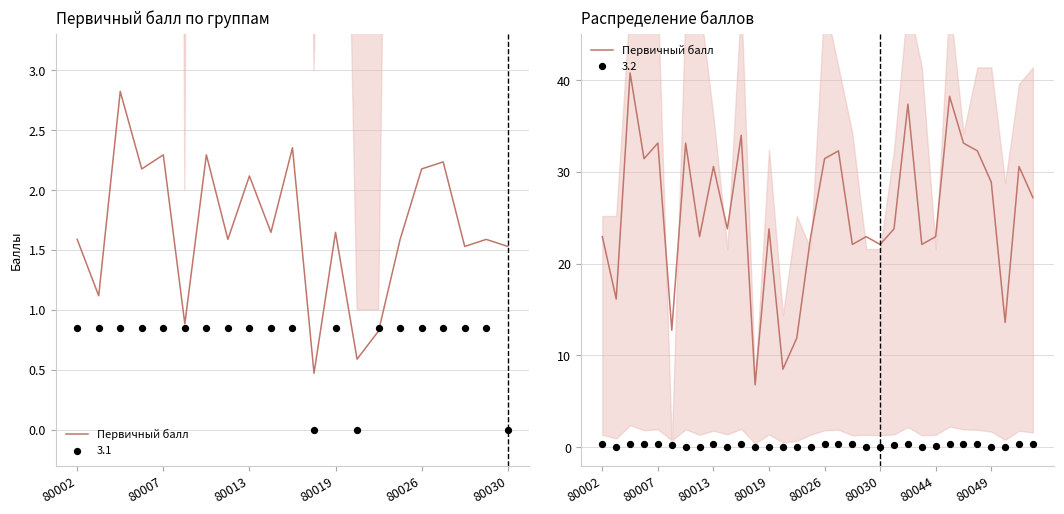

Approximately how many times larger is the value at 29 compared to 27?

0.4